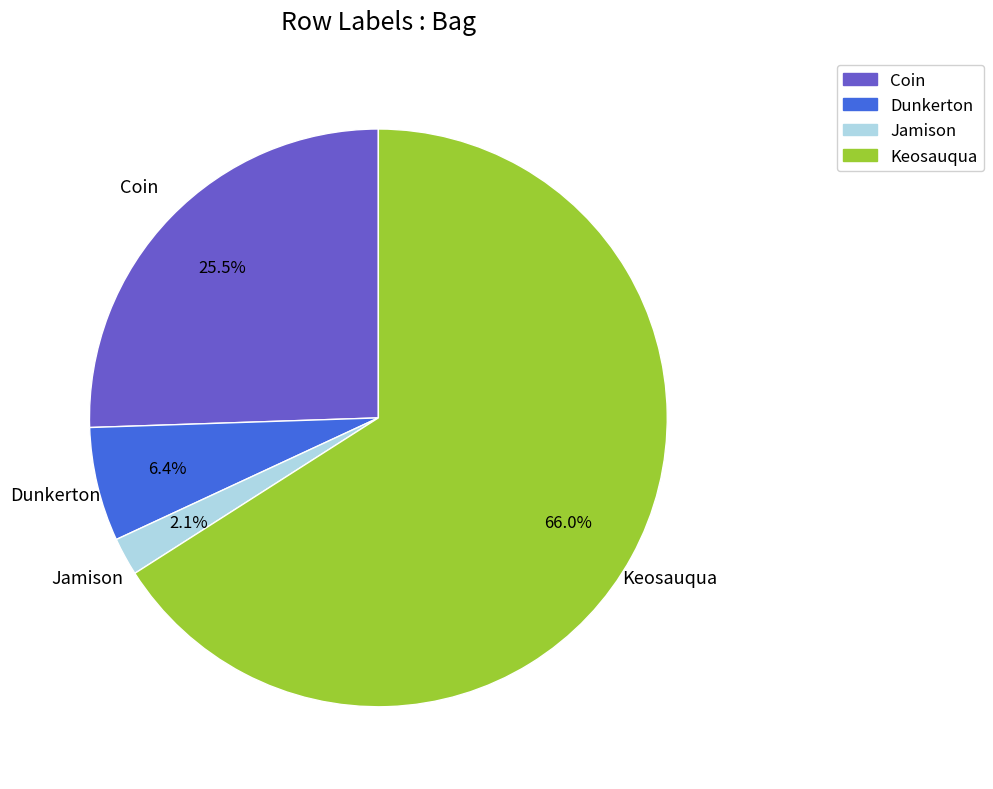

To the nearest percent, what is the combined percentage of Coin and Dunkerton?

32%